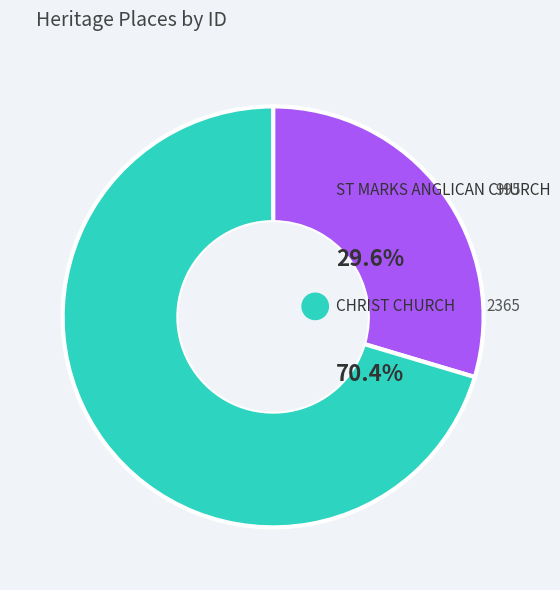

What portion of the pie excludes CHRIST CHURCH?

29.6%